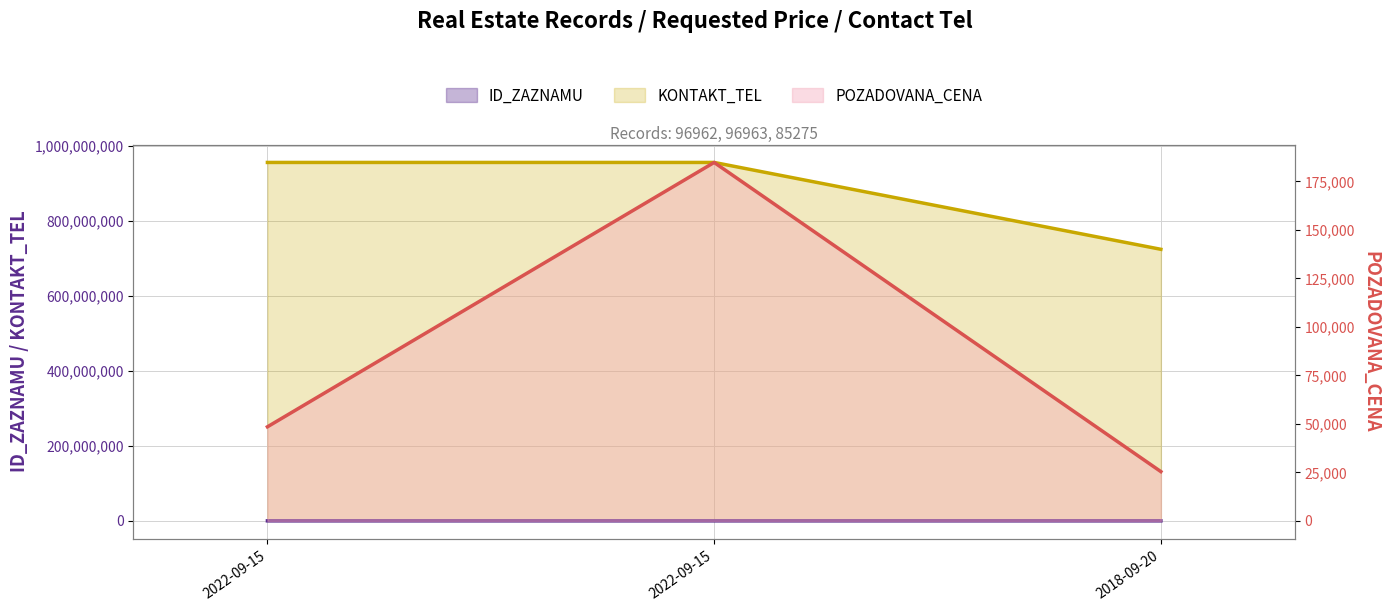

At 2022-09-15, list the series in order from largest to smallest.

KONTAKT_TEL, ID_ZAZNAMU, POZADOVANA_CENA